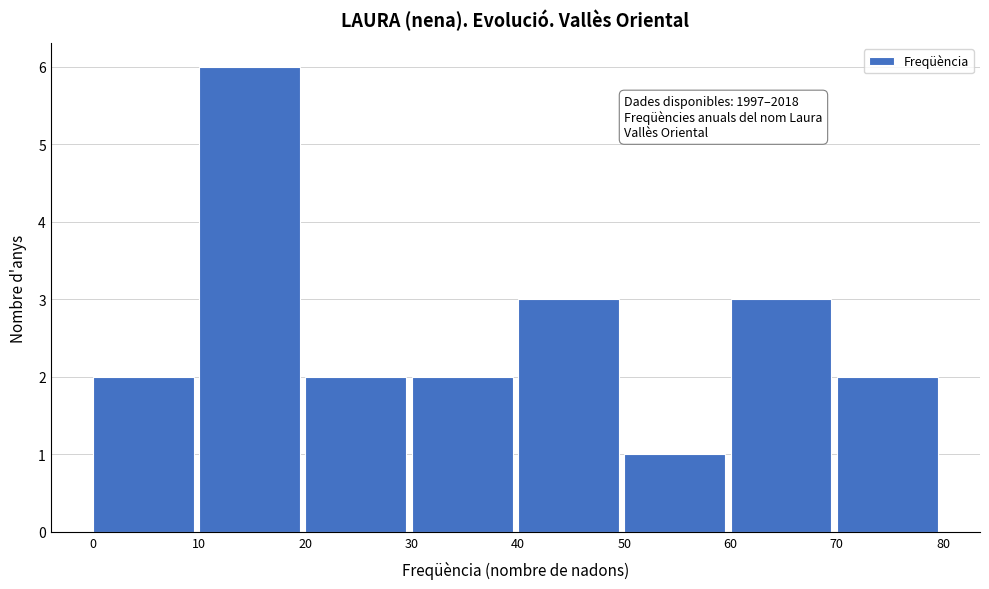

Over which range of the x-axis is the bar tallest?

10 to 20